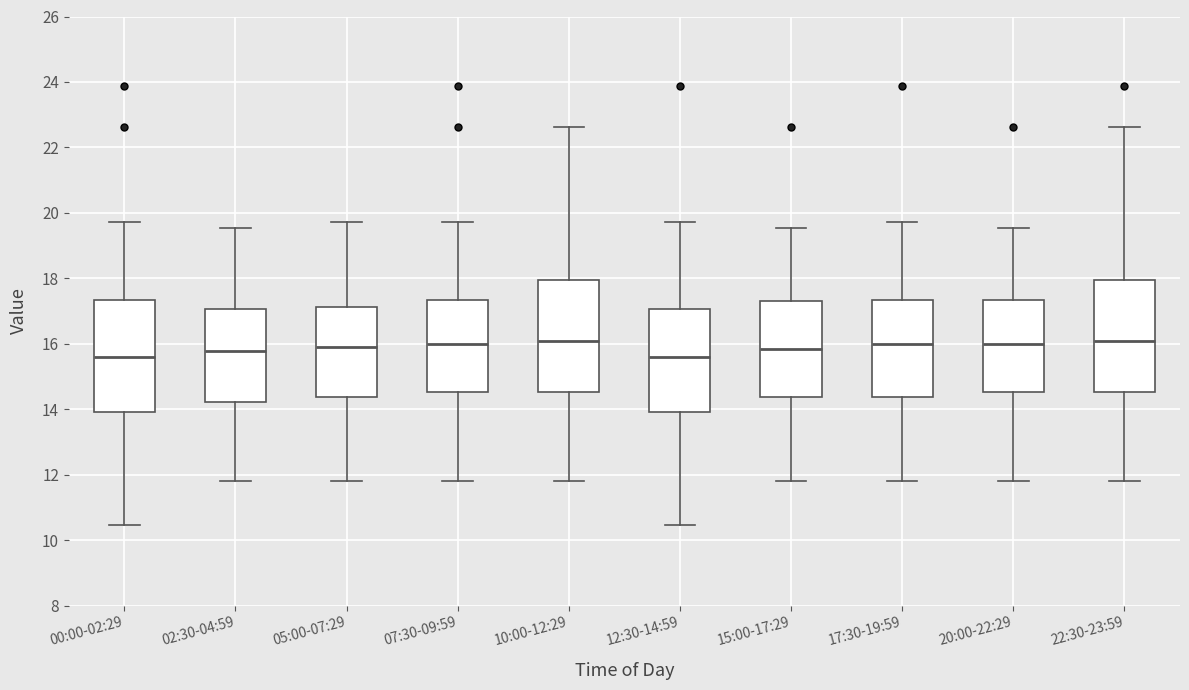

Where is the upper edge of the box for 22:30-23:59 on the y-axis? The values are not printed on the chart, so give them approximately, as read against the axis.

18.0